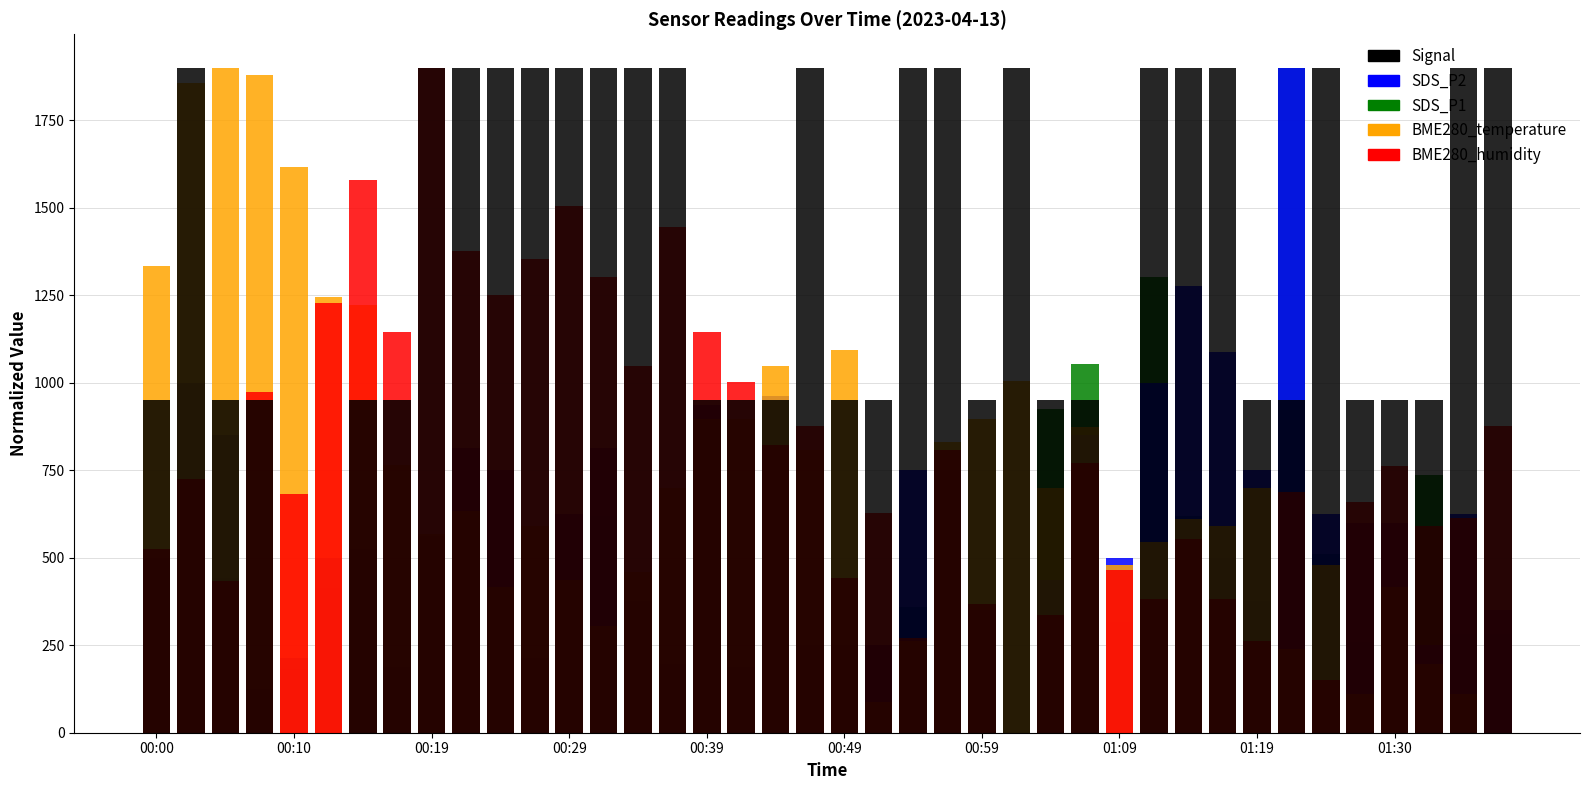

What is the value of the SDS_P1 bar at the 27th from the left?

924.0